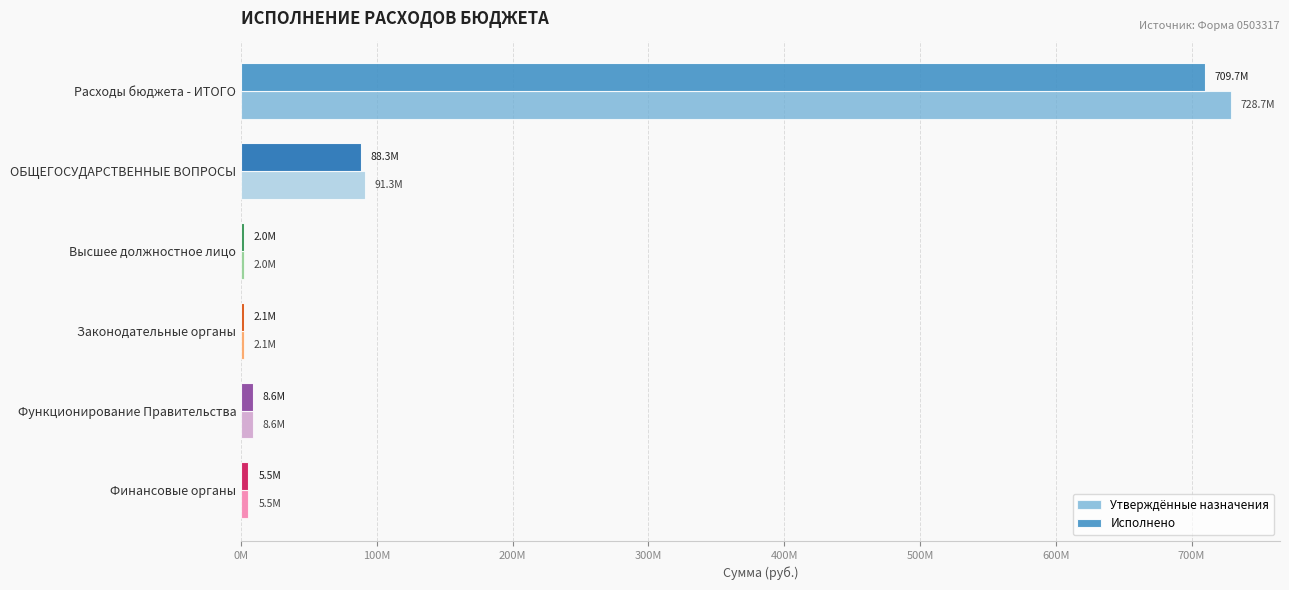

What are all the series names shown in the legend?

Утверждённые назначения, Исполнено